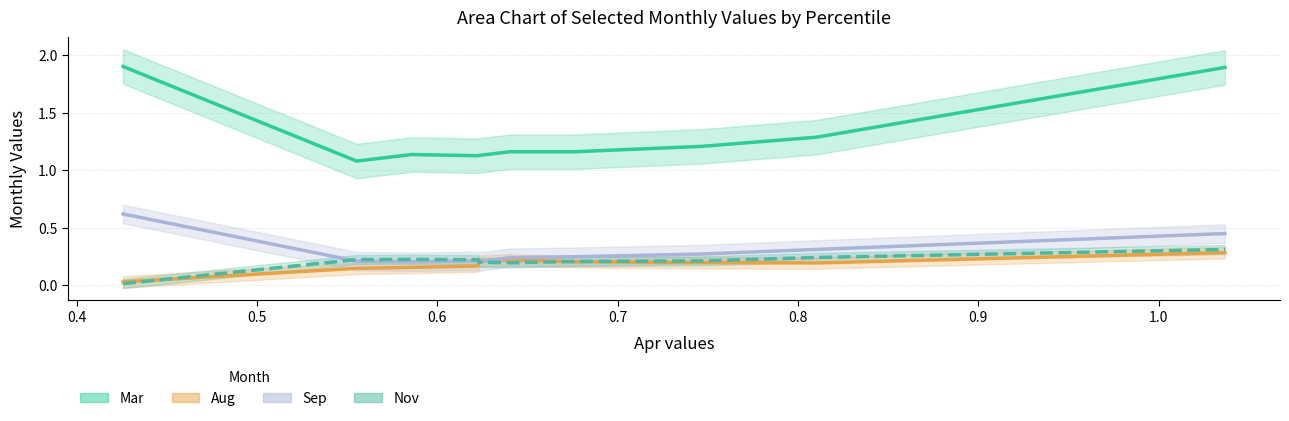

Reading left to right, list all the values displayed in this chart.

Mar: 1.9	1.1	1.1	1.1	1.1	1.2	1.2	1.2	1.3	1.9
Aug: 0.0	0.1	0.2	0.2	0.2	0.2	0.2	0.2	0.2	0.3
Sep: 0.6	0.2	0.2	0.2	0.2	0.2	0.2	0.3	0.3	0.4
Nov: 0.0	0.2	0.2	0.2	0.2	0.2	0.2	0.2	0.2	0.3